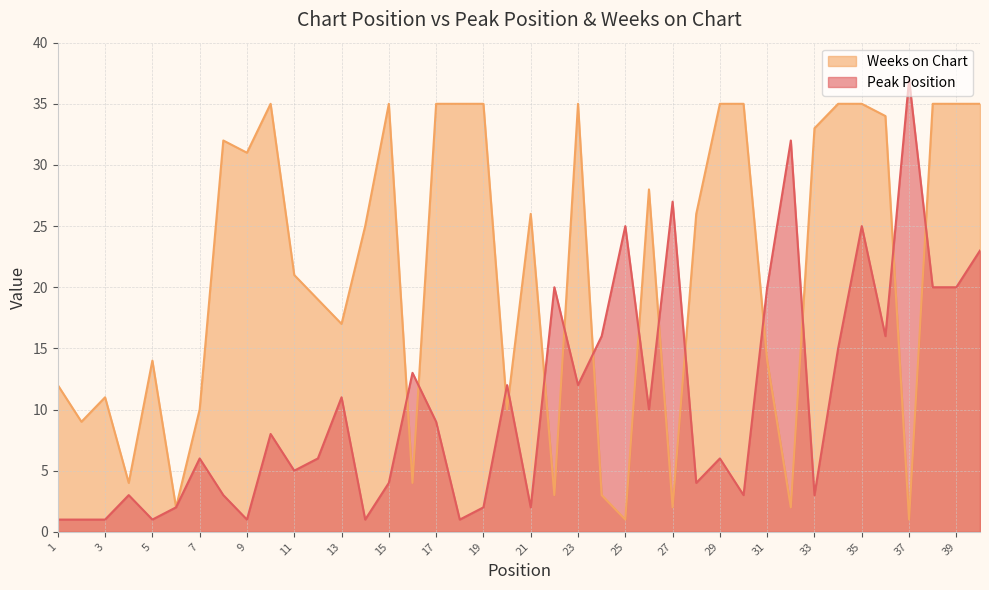

Which series has the largest total across all categories?

Weeks on Chart